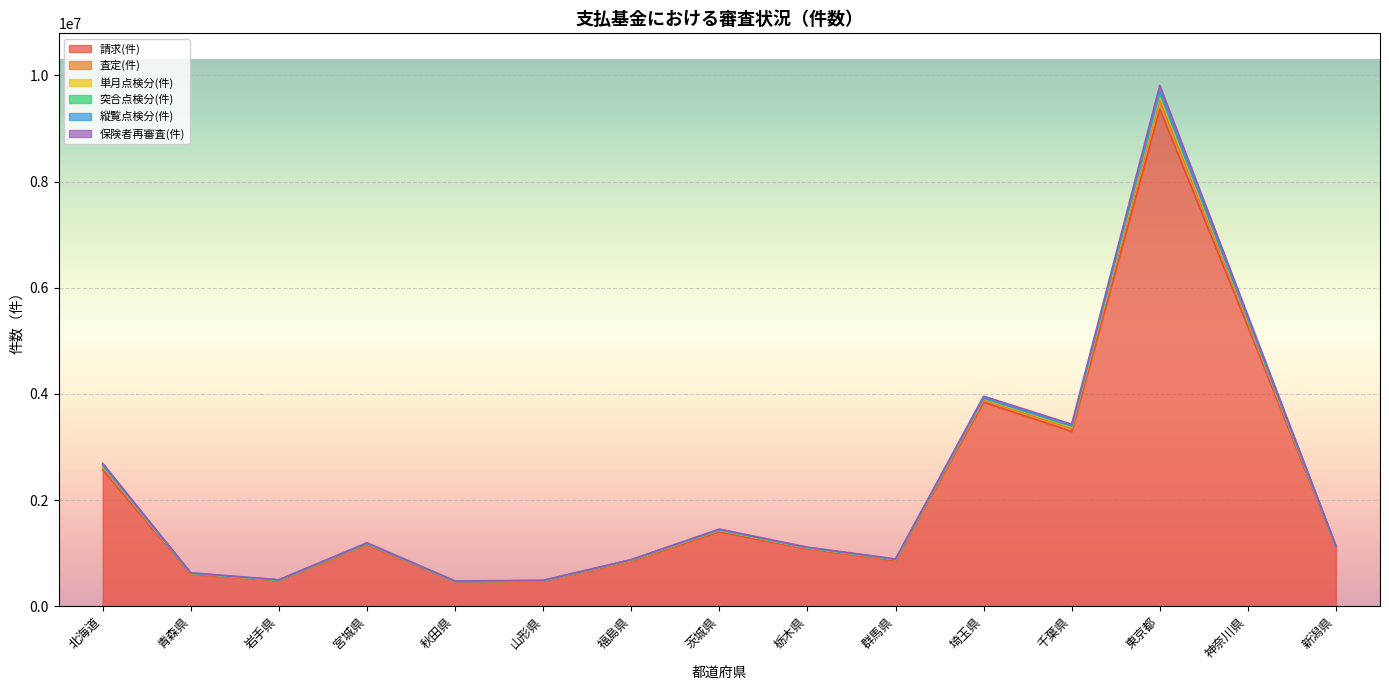

Rank the categories by 突合点検分(件) value from highest to lowest.

東京都, 神奈川県, 埼玉県, 千葉県, 北海道, 茨城県, 宮城県, 新潟県, 栃木県, 群馬県, 福島県, 青森県, 岩手県, 山形県, 秋田県